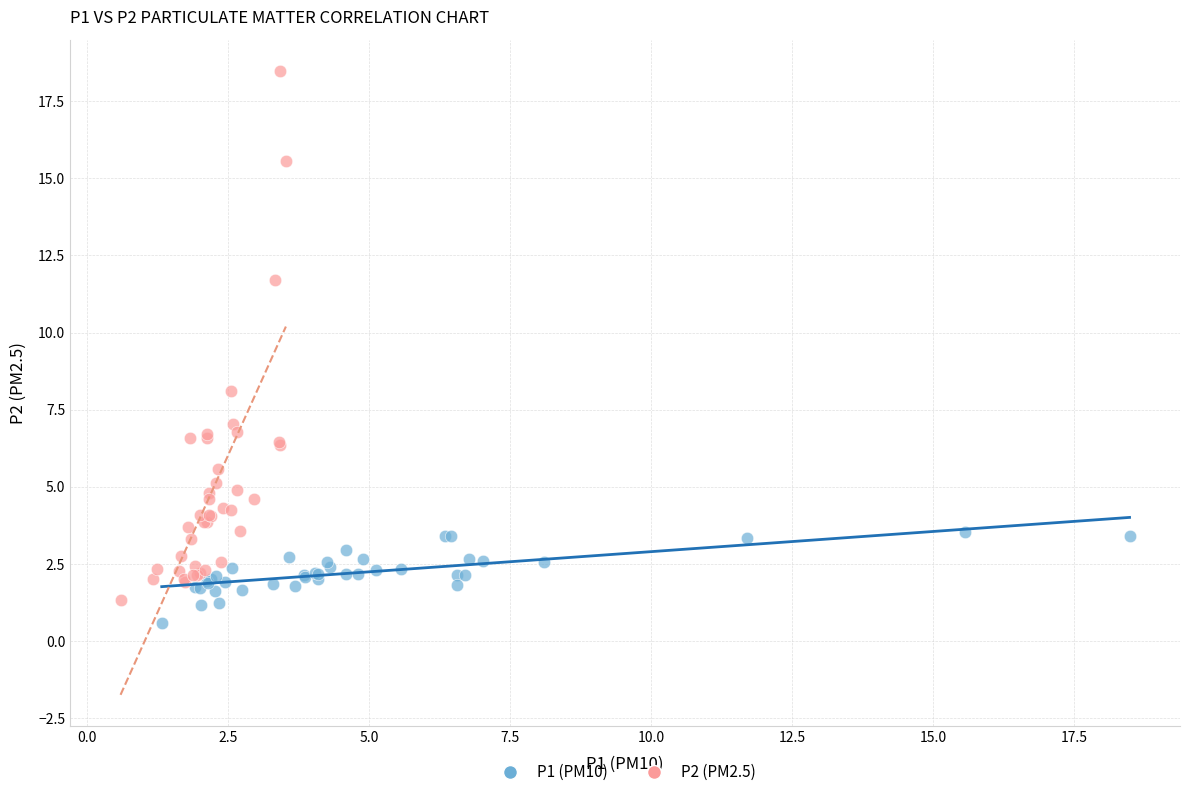

Which series has the widest spread of Y values?

P2 (PM2.5)